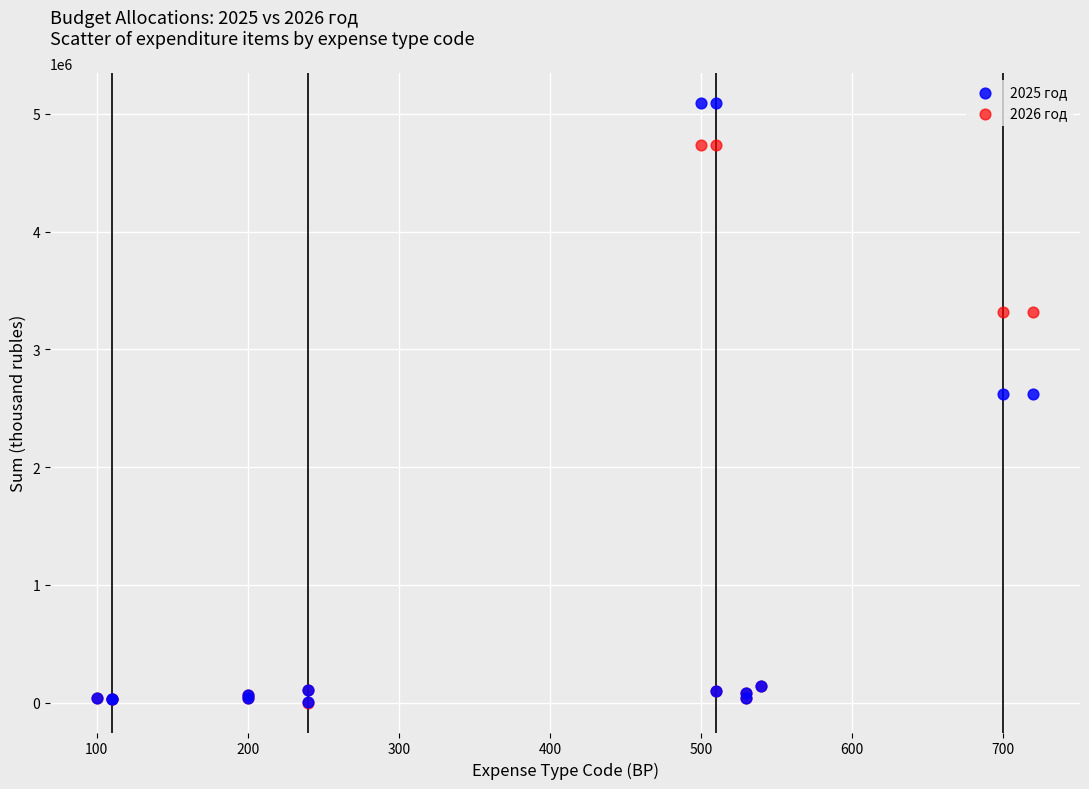

What are all the series names shown in the legend?

2025 год, 2026 год